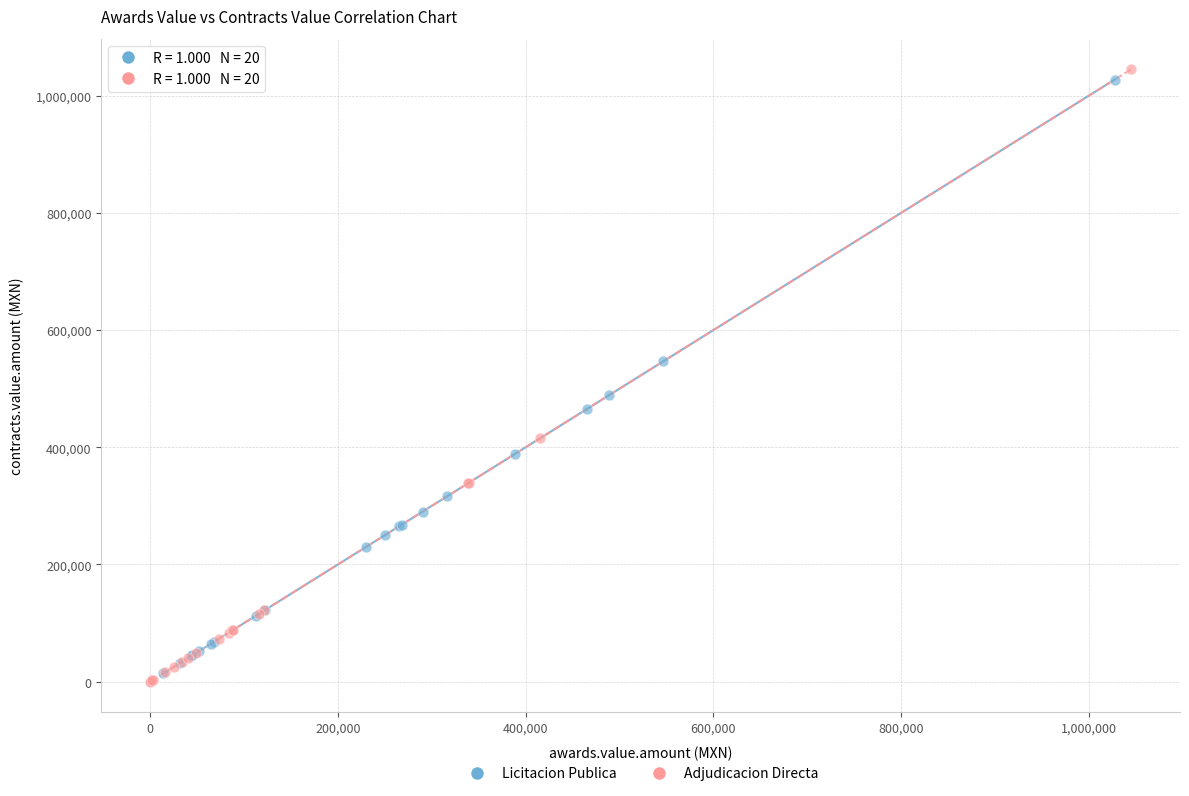

What are all the series names shown in the legend?

Licitacion Publica, Adjudicacion Directa